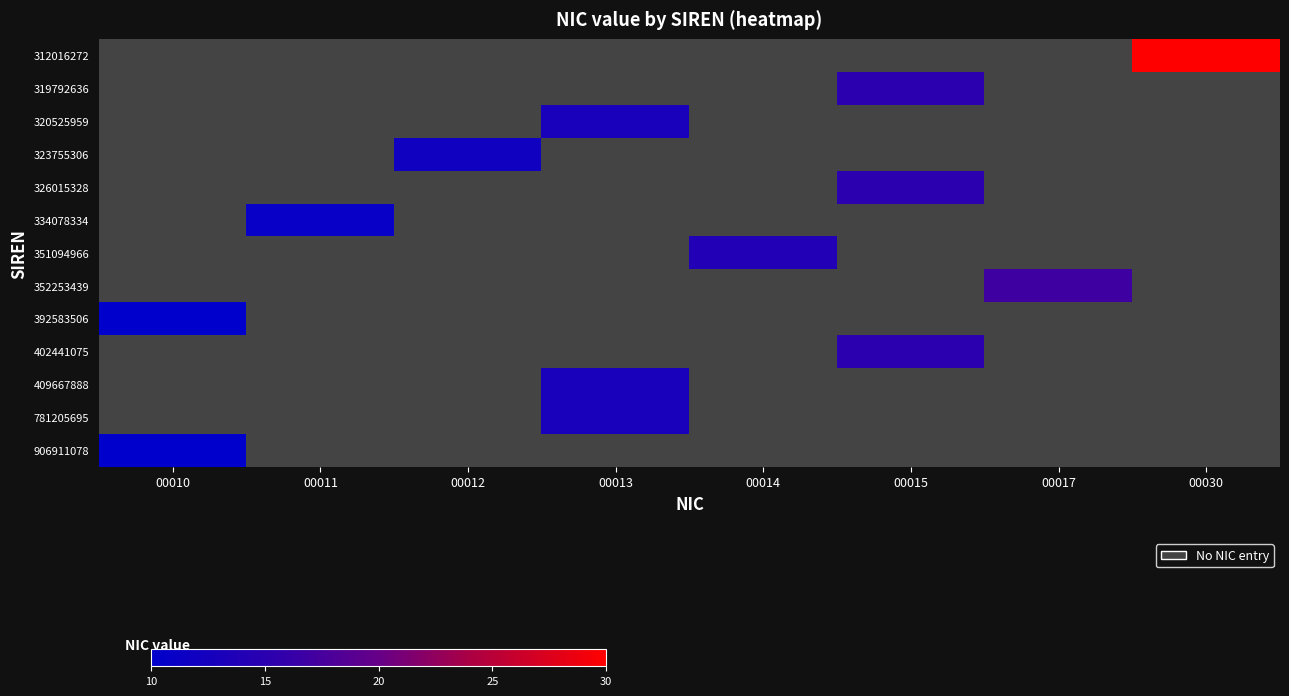

How many data points does each series have?

8